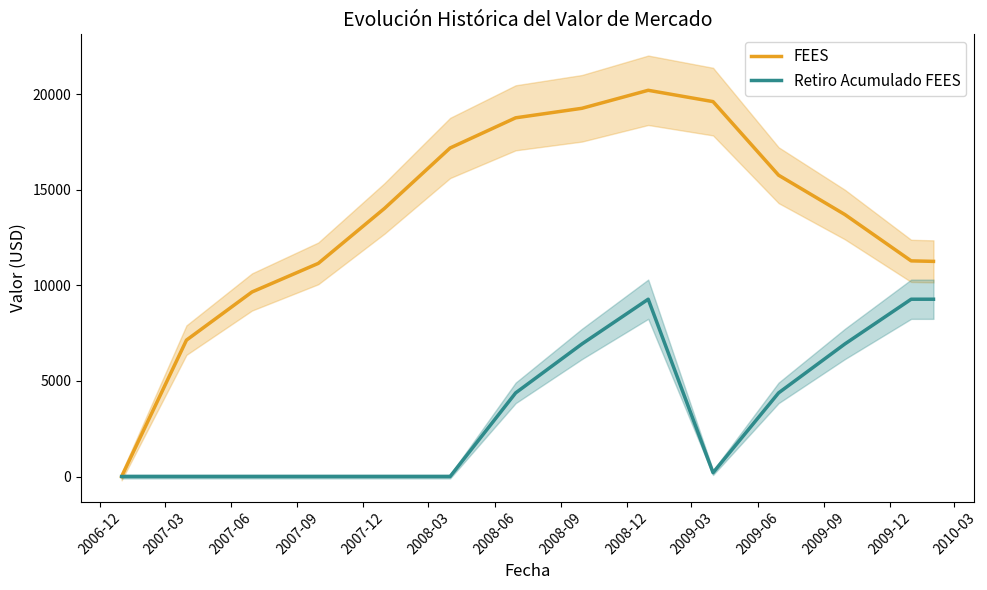

How many values in the FEES series exceed 14032?

7